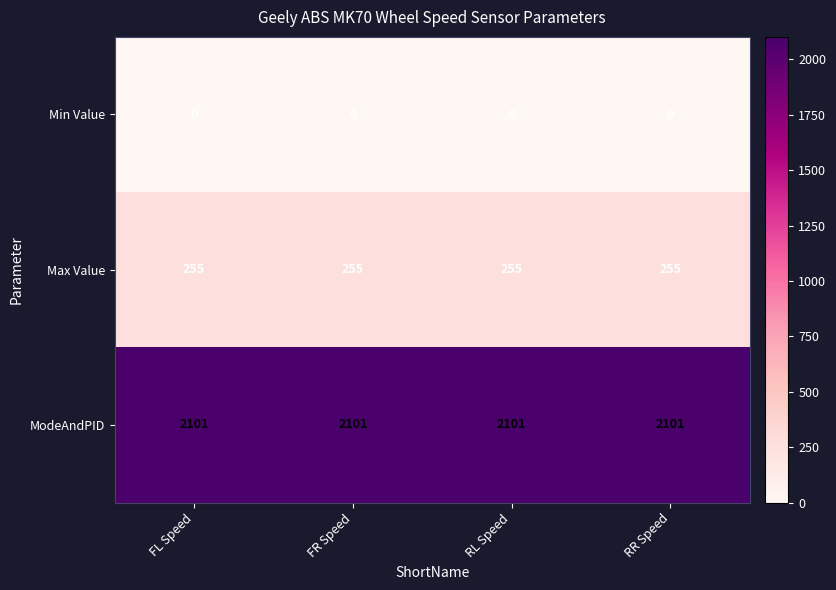

Count the number of categories in the chart.

4